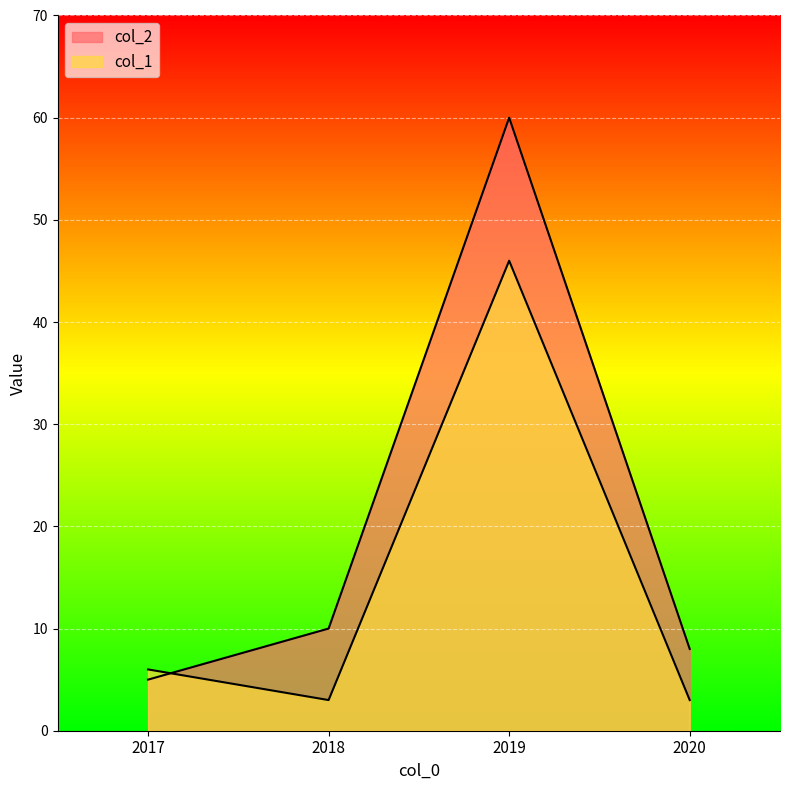

Read the col_2 value at 2018, to the nearest 5.

10